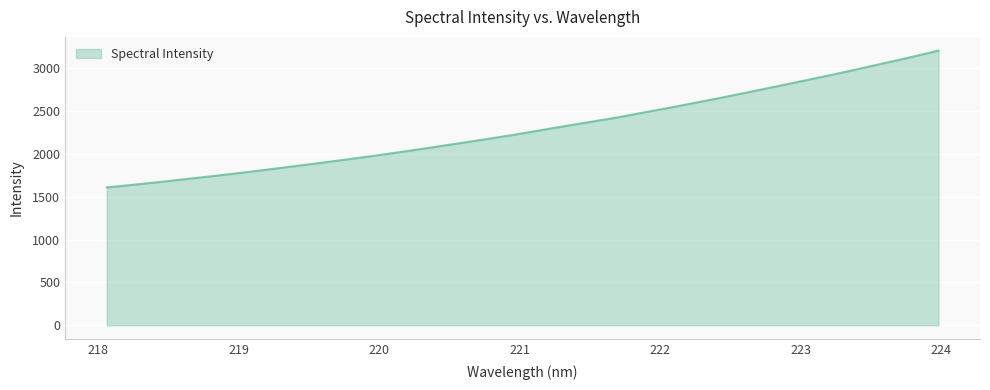

What is the maximum value shown in the chart?

3205.6